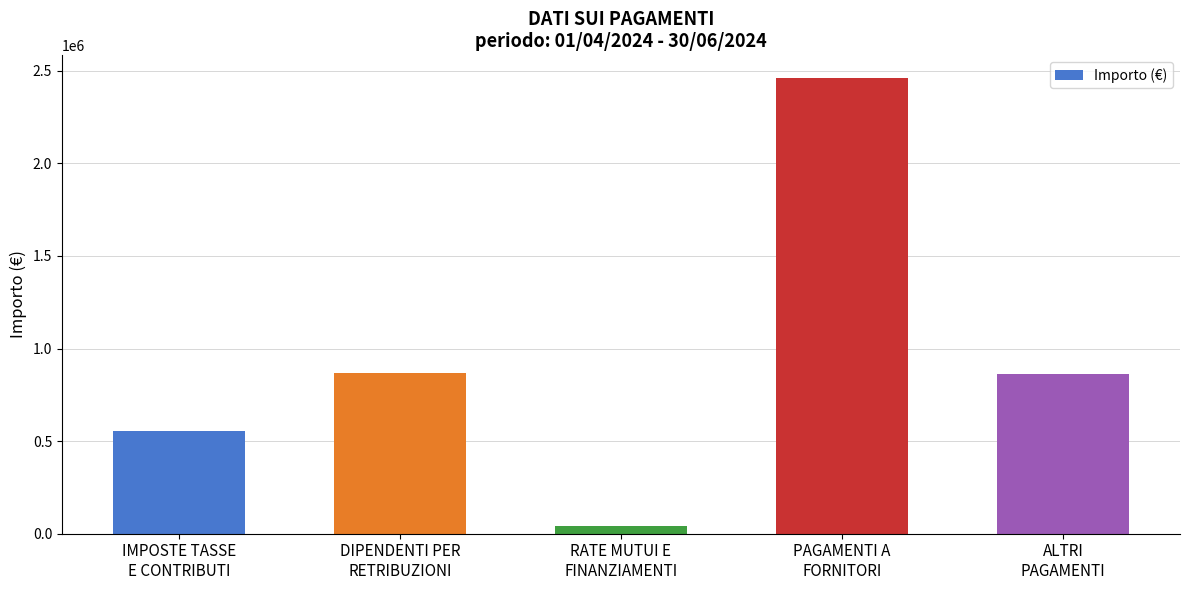

At which label does the data first exceed 860233?

DIPENDENTI PER
RETRIBUZIONI